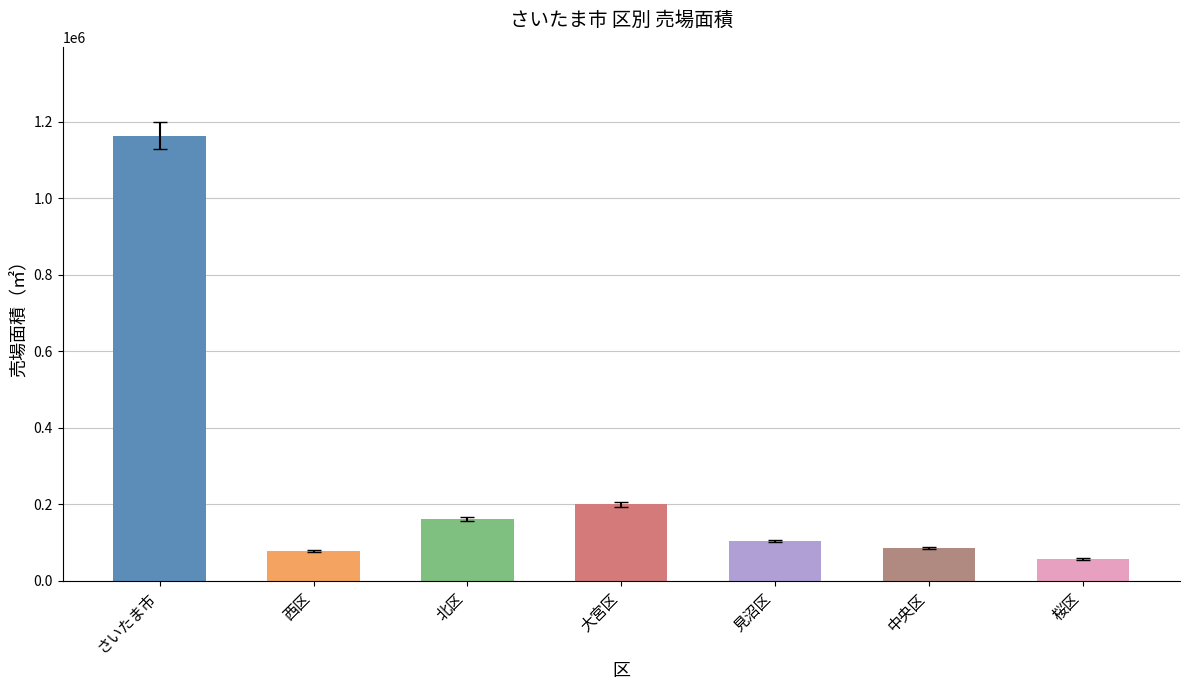

What is the sum of the values at 北区 and 西区?

239307